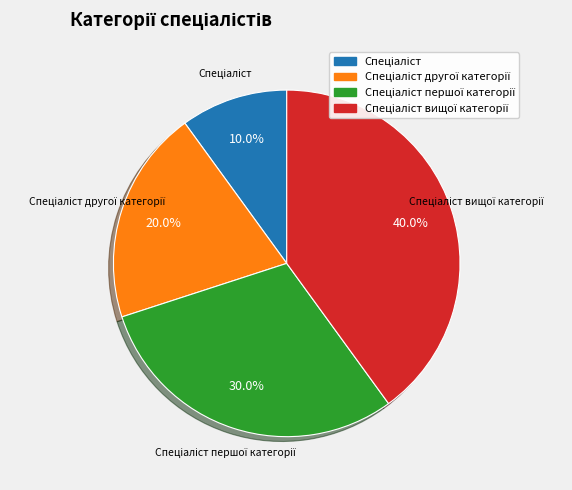

Does any single category account for the majority?

No